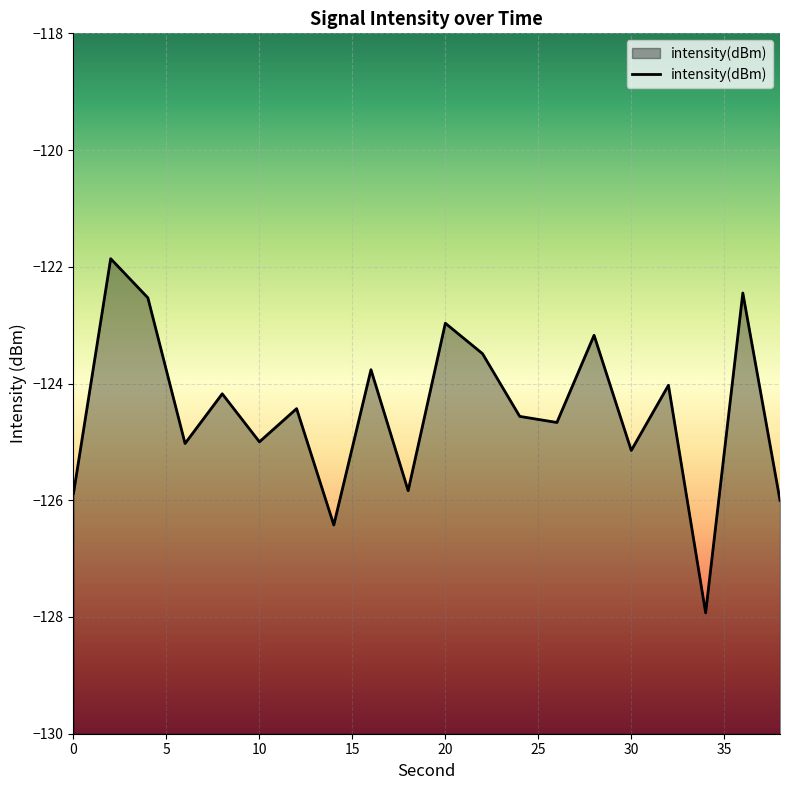

Count the number of data series in this chart.

1